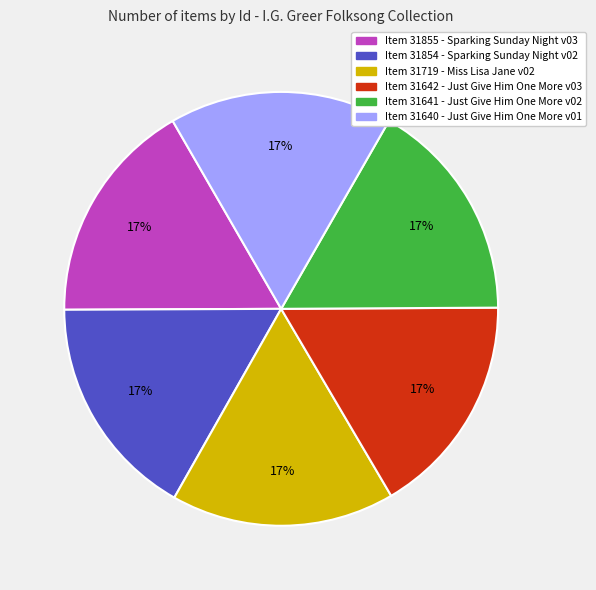

Do Item 31719 - Miss Lisa Jane v02 and Item 31642 - Just Give Him One More v03 together represent more than half of the pie?

No